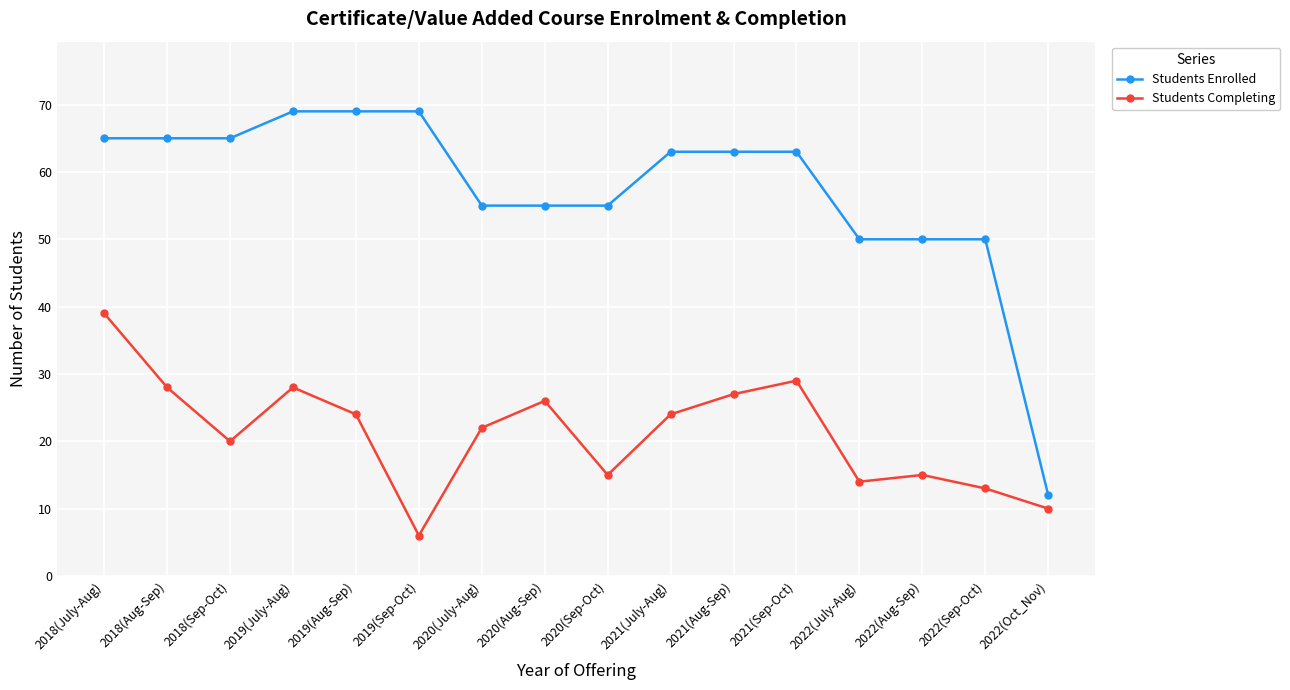

The value of Students Enrolled at 2019(July-Aug) is 69. True or false?

True